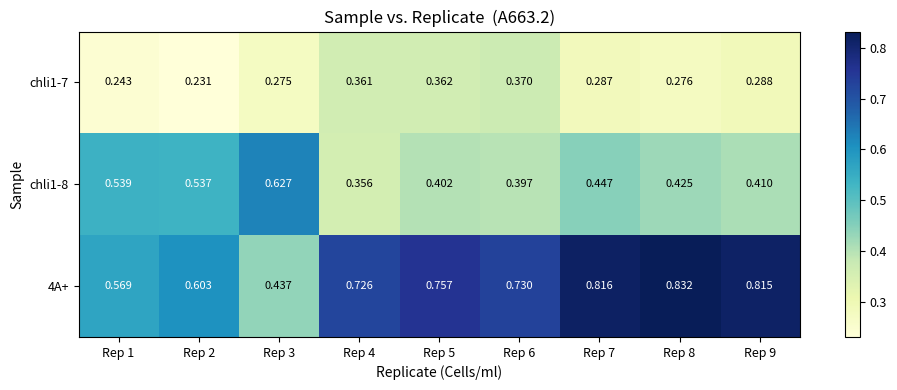

Which series changed the most between Rep 3 and Rep 8?

4A+